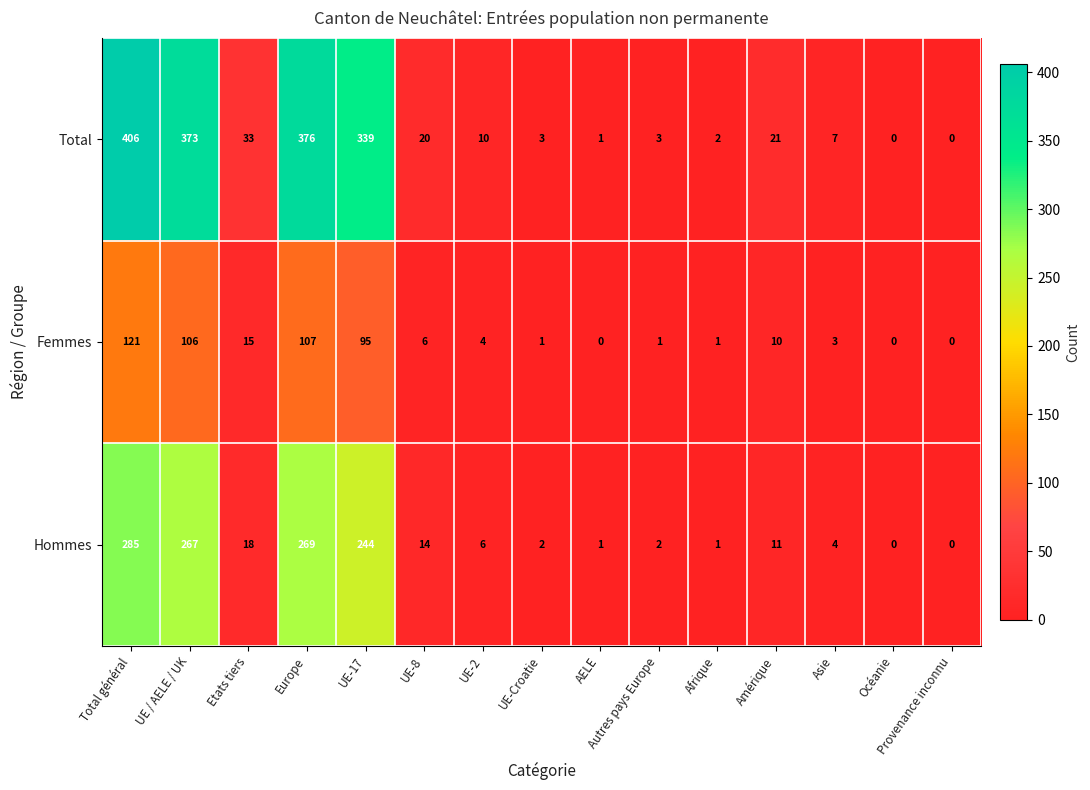

Which series has the largest total across all categories?

Total